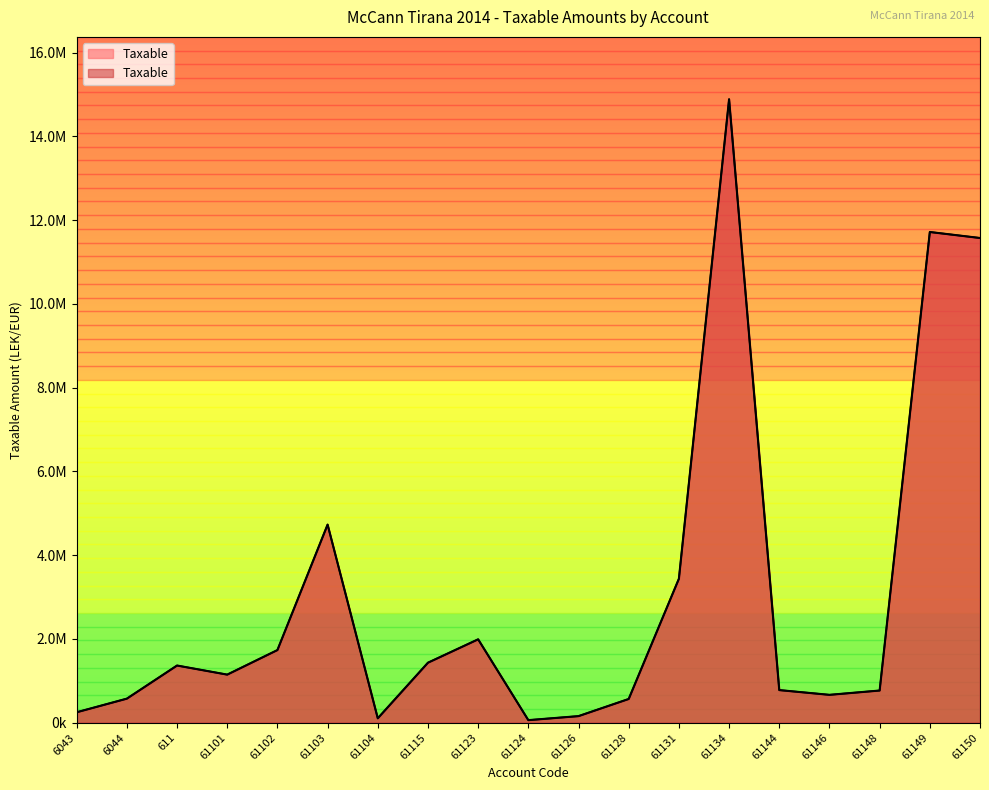

What is the ratio of the value at 611 to the value at 61149?

0.1